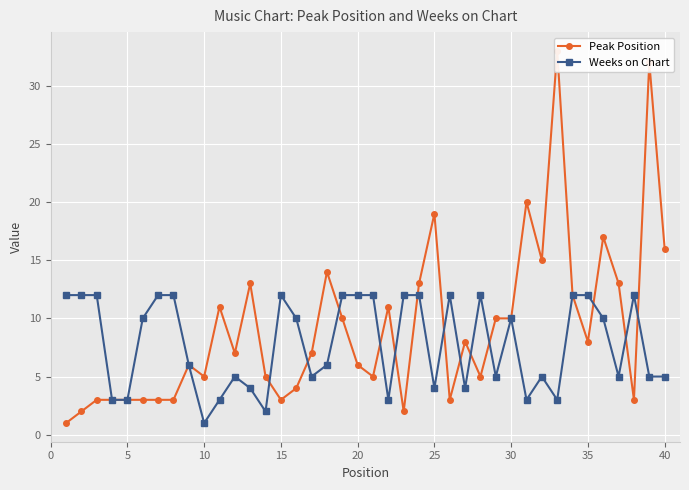

True or false: Weeks on Chart and Peak Position intersect in this chart.

True